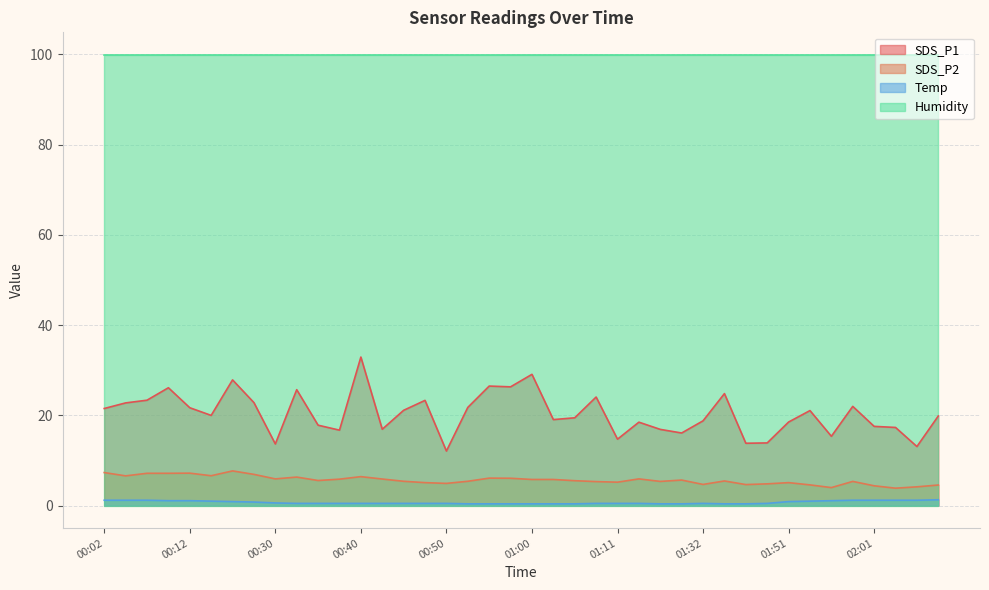

How many interior local peaks does the SDS_P1 series have?

12